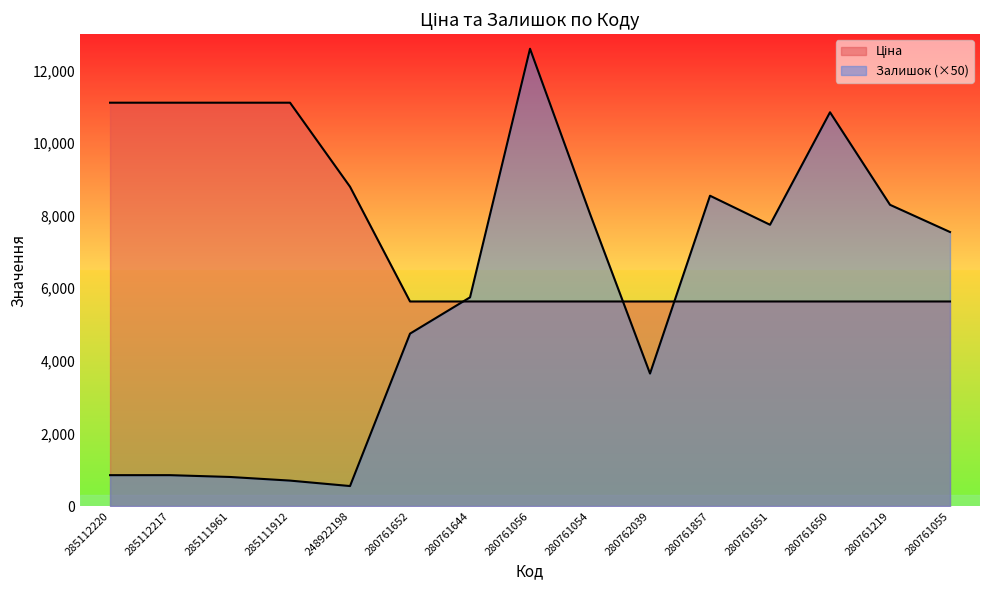

Is the value of Залишок at 280761056 greater than the value of Ціна at 280762039?

Yes